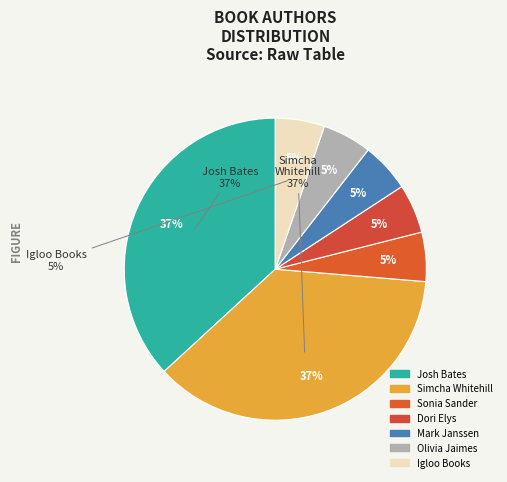

Combined, what portion of the pie is Dori Elys and Sonia Sander?

10.5%